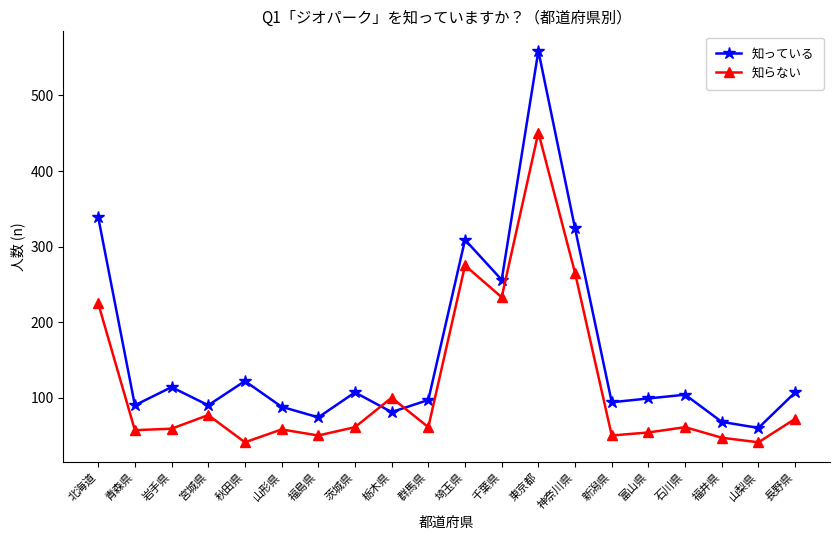

What is the sum of all 知らない values?

2338